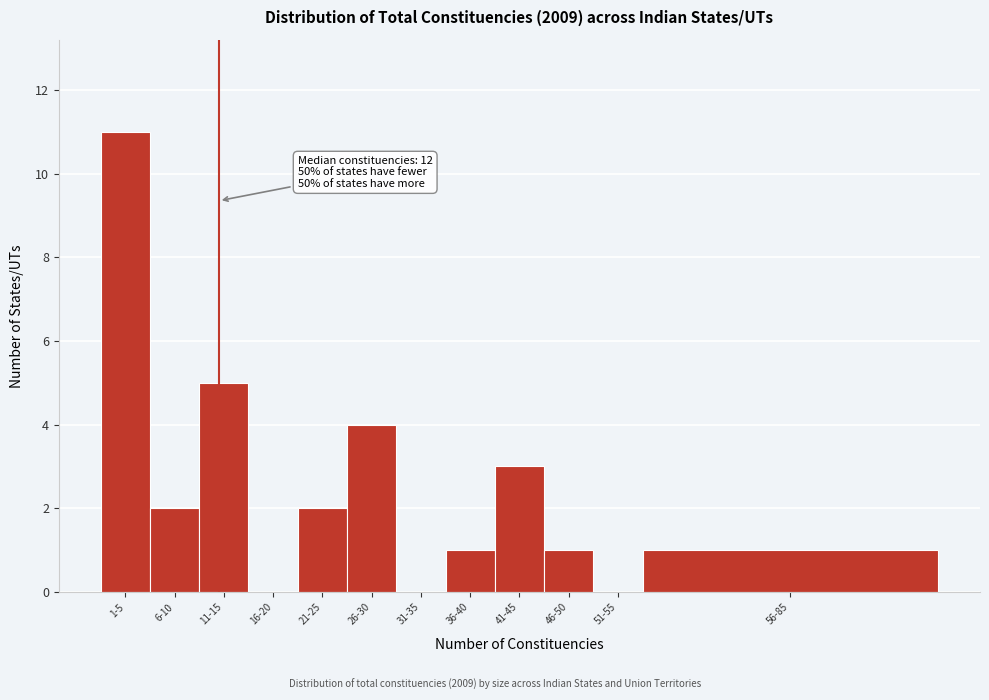

Reading left to right, extract all data points from this chart.

1-5=11	6-10=2	11-15=5	16-20=0	21-25=2	26-30=4	31-35=0	36-40=1	41-45=3	46-50=1	51-55=0	56-85=1